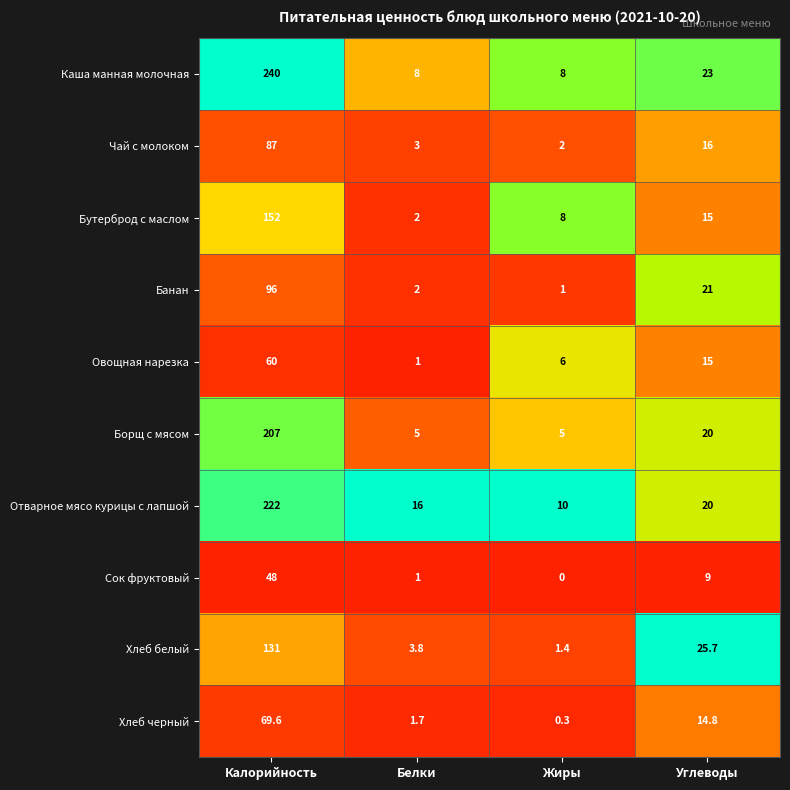

At which category does the chart reach its peak across all series?

Калорийность